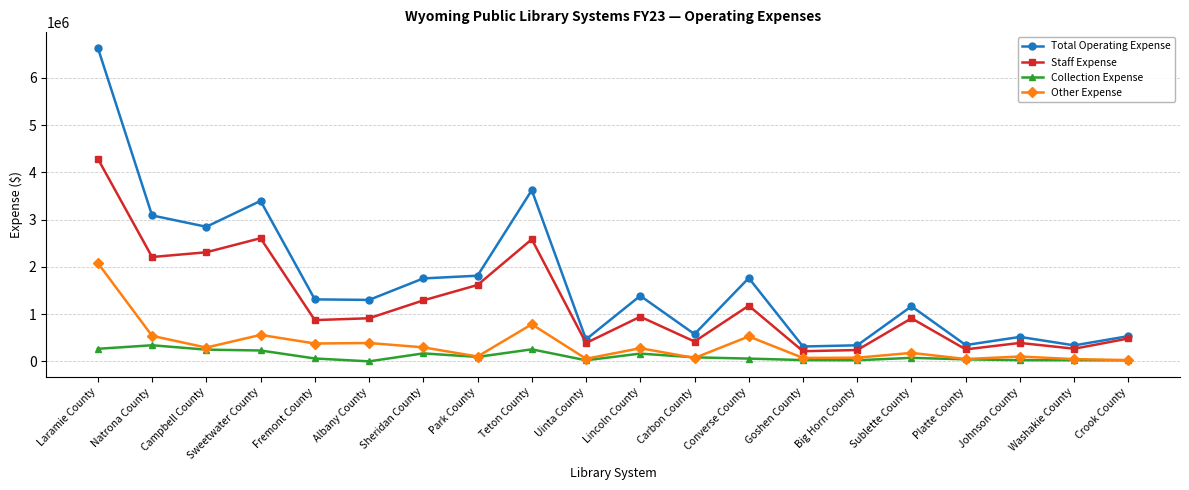

What is the sum of all Collection Expense values?

2232033